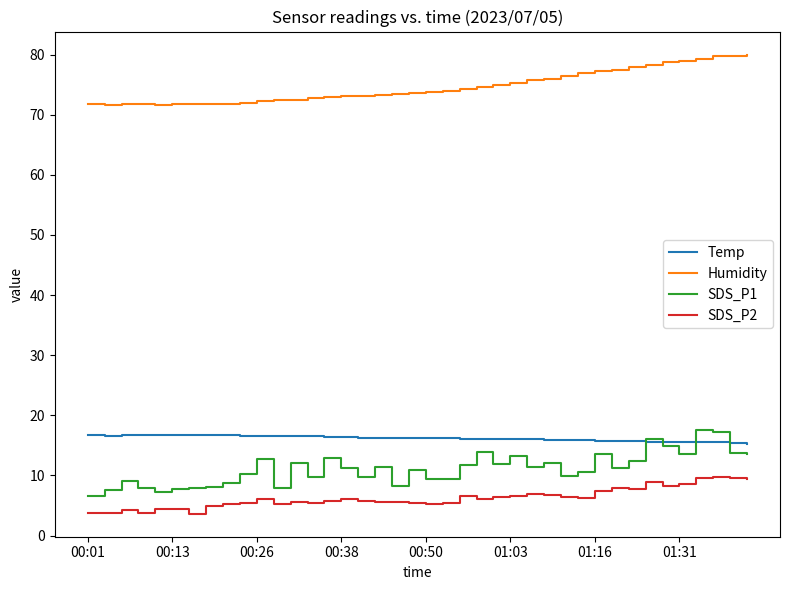

What is the greatest value displayed?

80.0